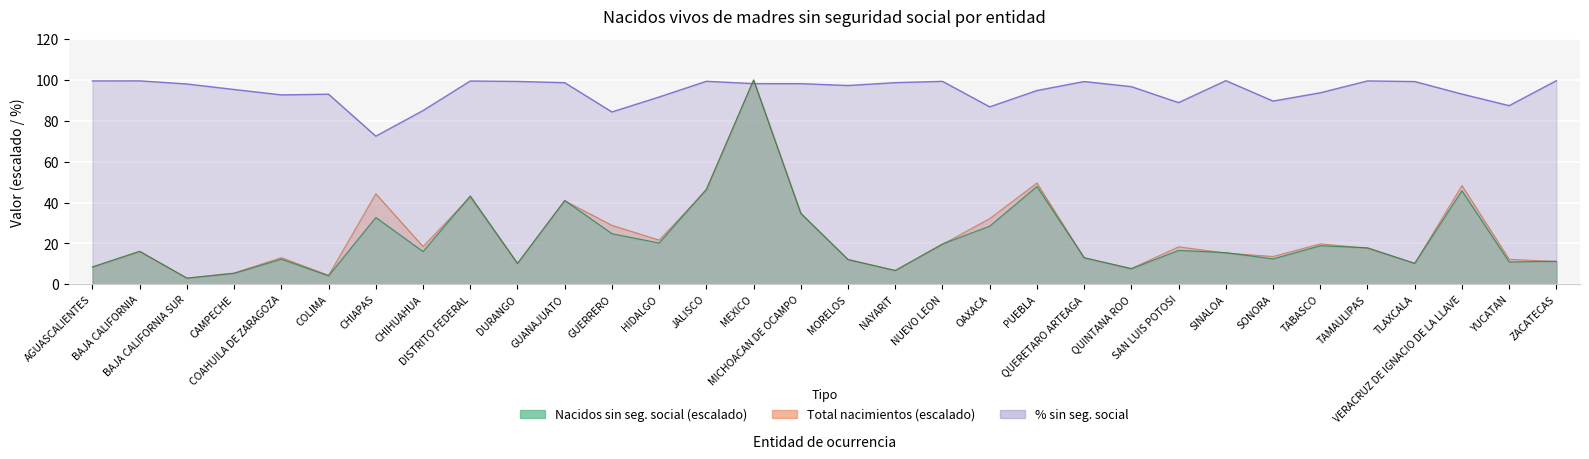

In Total nacimientos, how many points are lower than both neighbors (excluding endpoints)?

9